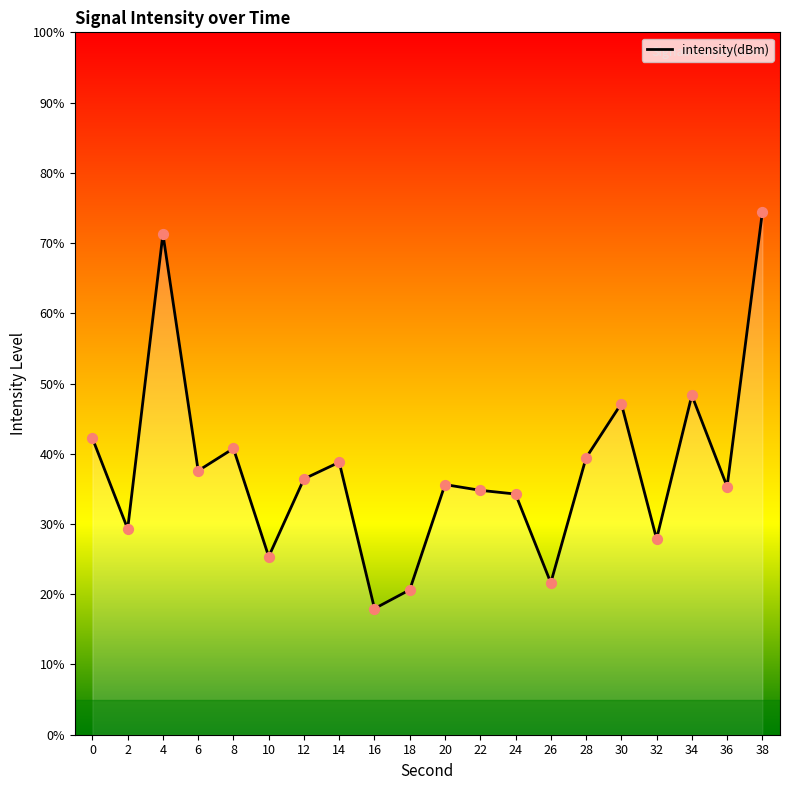

What is the change in value from 10 to 18?

-4.7